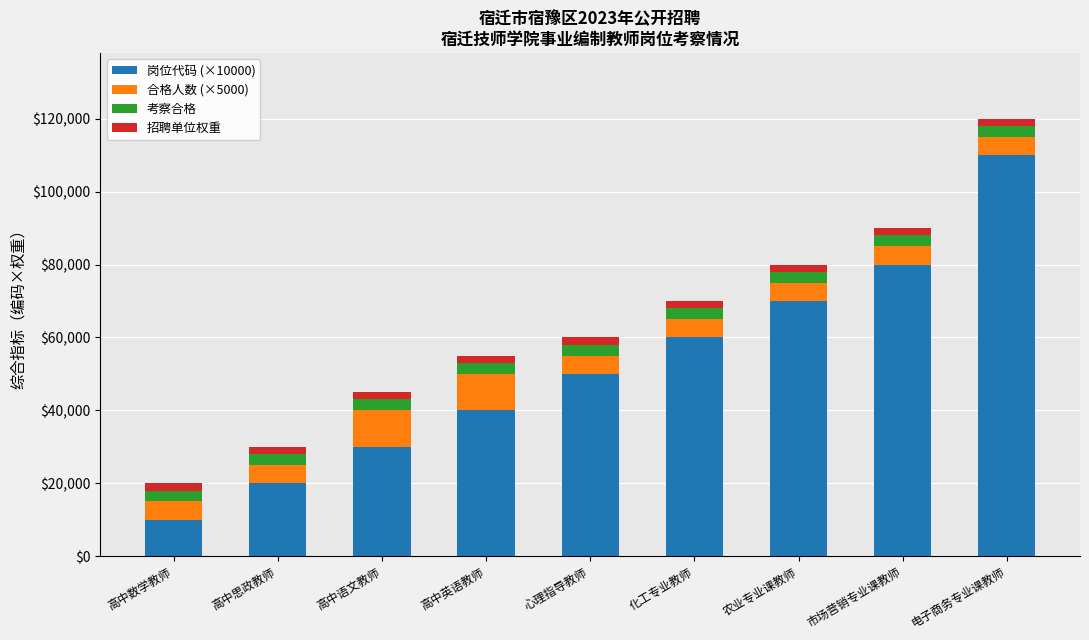

Which category has the highest value in the 岗位代码 (×10000) series?

电子商务专业课教师